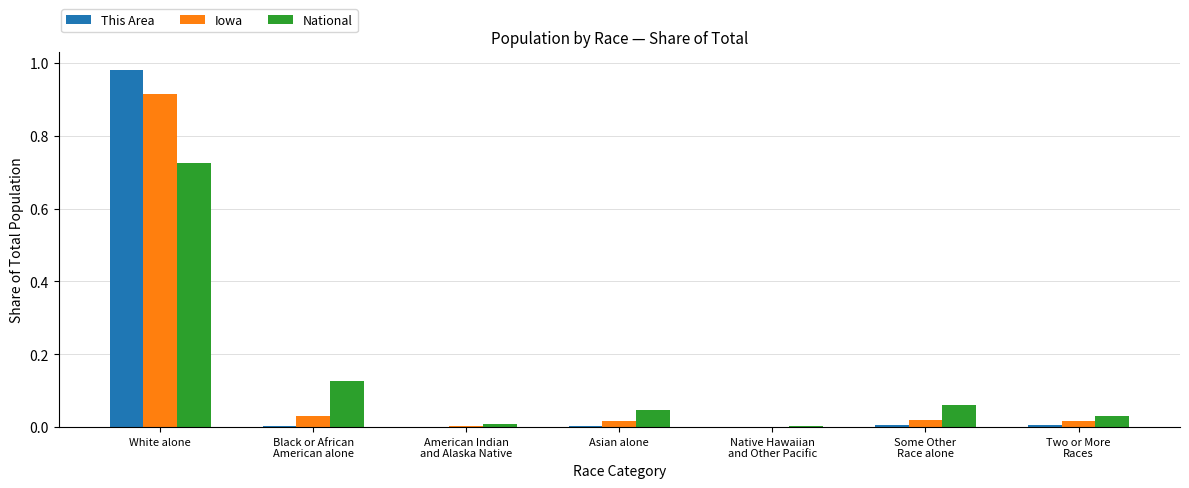

How many categories are shown in the chart?

7